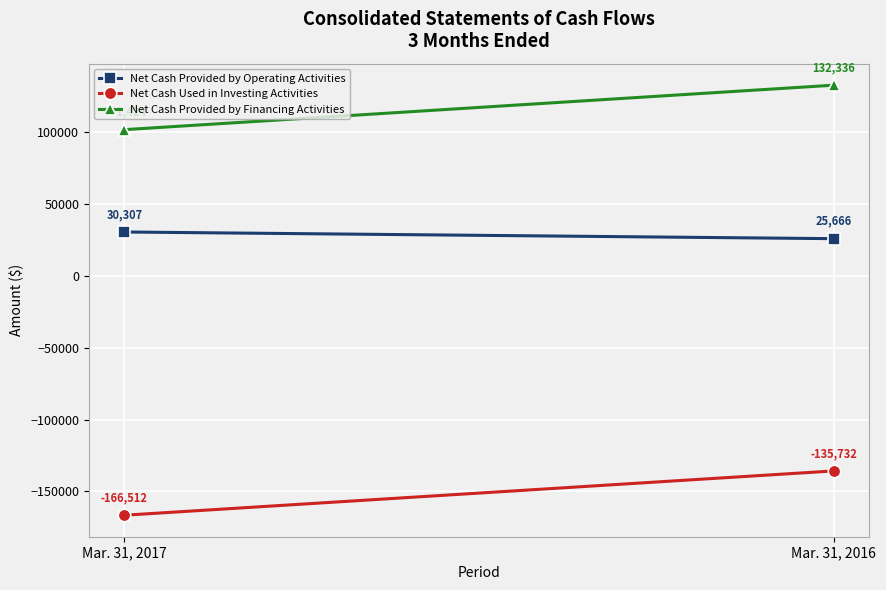

Reading left to right, transcribe all the data shown in this chart.

Net Cash Provided by Operating Activities: Mar. 31, 2017=30307	Mar. 31, 2016=25666
Net Cash Used in Investing Activities: Mar. 31, 2017=-166512	Mar. 31, 2016=-135732
Net Cash Provided by Financing Activities: Mar. 31, 2017=101424	Mar. 31, 2016=132336